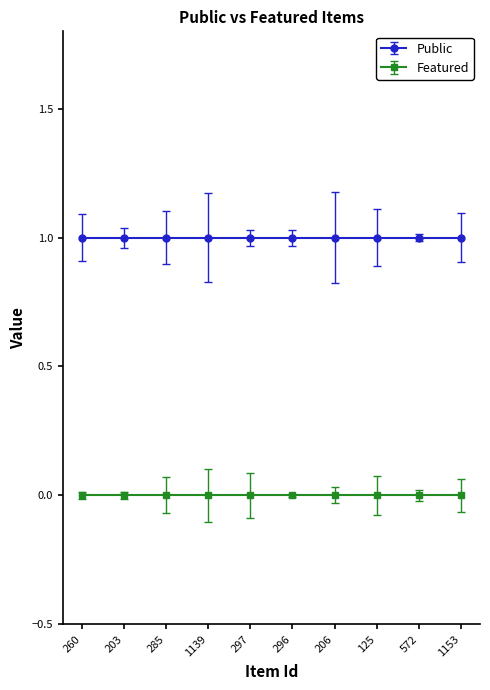

True or false: featured has more than 2 interior local peaks.

False